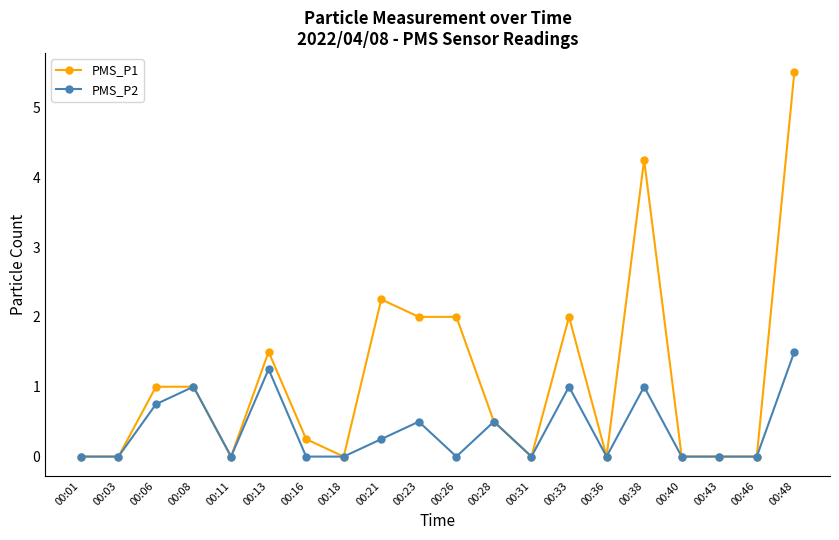

What is the average value of the PMS_P2 series?

0.4